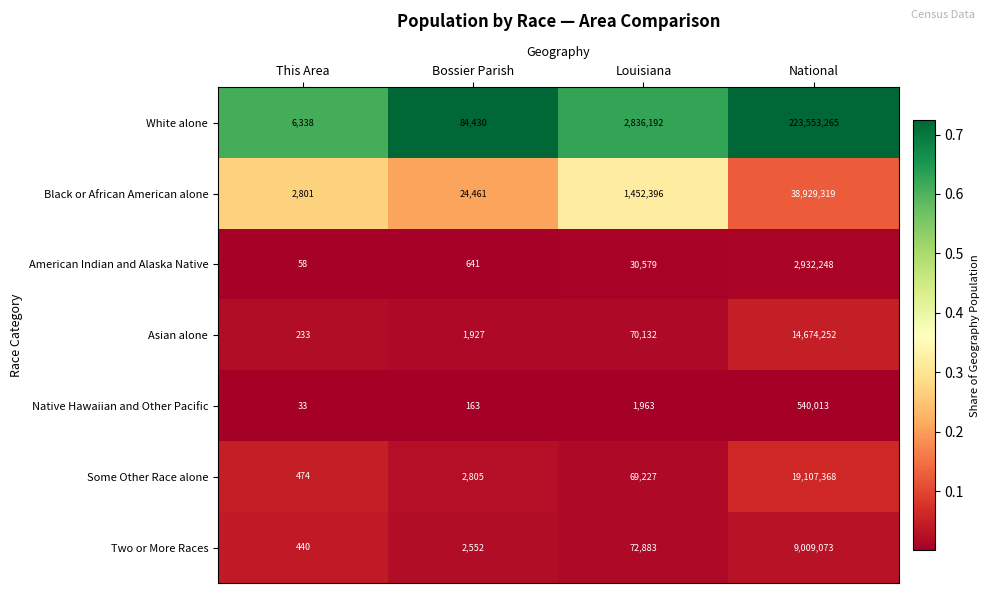

How many distinct data groups are displayed?

7